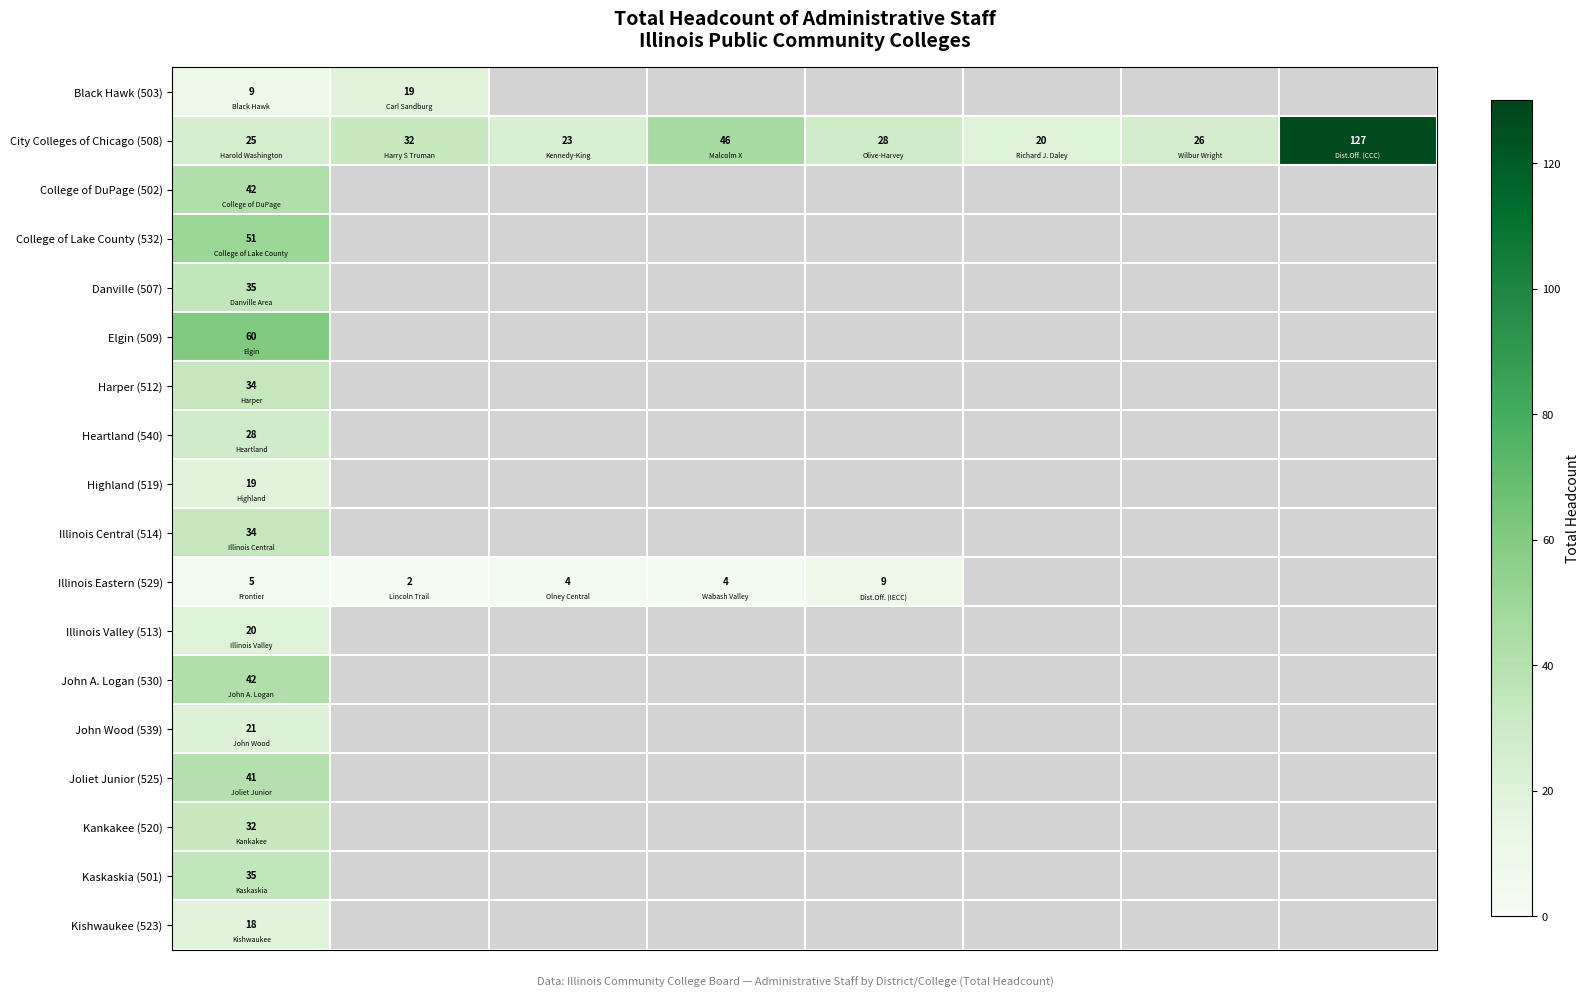

Rank the series by their maximum value, from highest to lowest.

City Colleges of Chicago (508), Elgin (509), College of Lake County (532), College of DuPage (502), John A. Logan (530), Joliet Junior (525), Danville (507), Kaskaskia (501), Harper (512), Illinois Central (514), Kankakee (520), Heartland (540), John Wood (539), Illinois Valley (513), Black Hawk (503), Highland (519), Kishwaukee (523), Illinois Eastern (529)